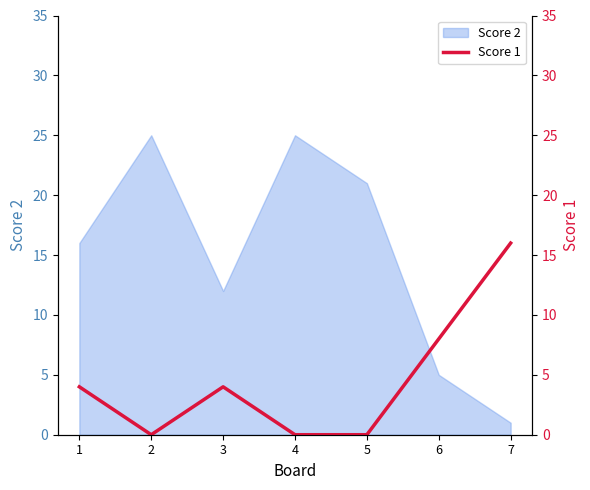

Which category has the lowest value across all series?

2